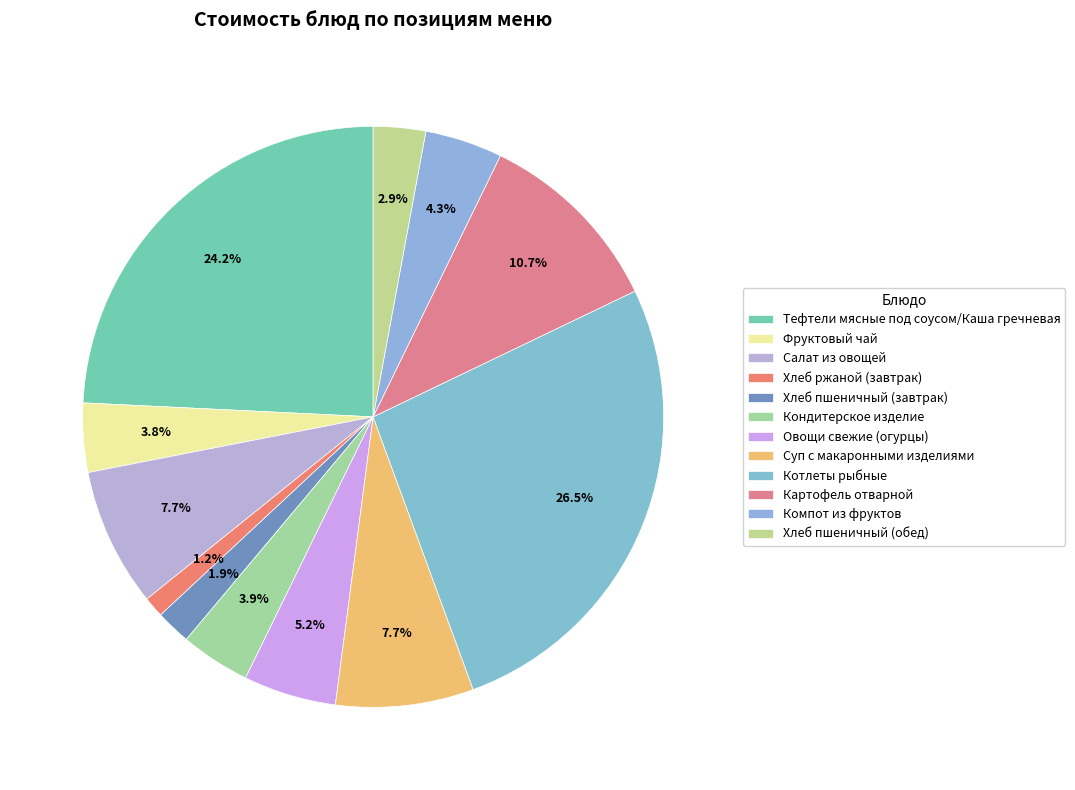

Which category has the biggest portion of the pie?

Котлеты рыбные